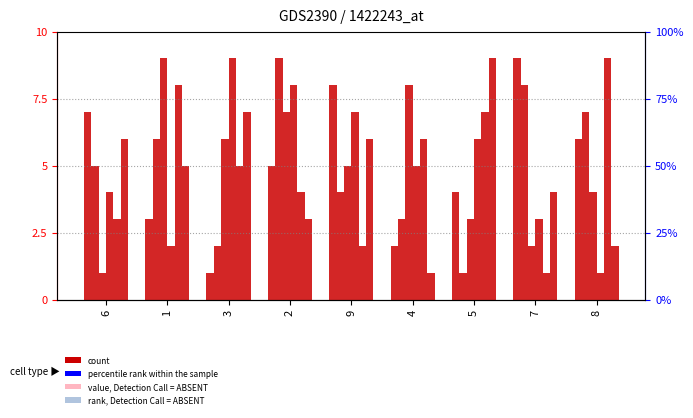

At 8, list the series in order from largest to smallest.

col_7, col_6, col_5, col_9, col_2, col_3